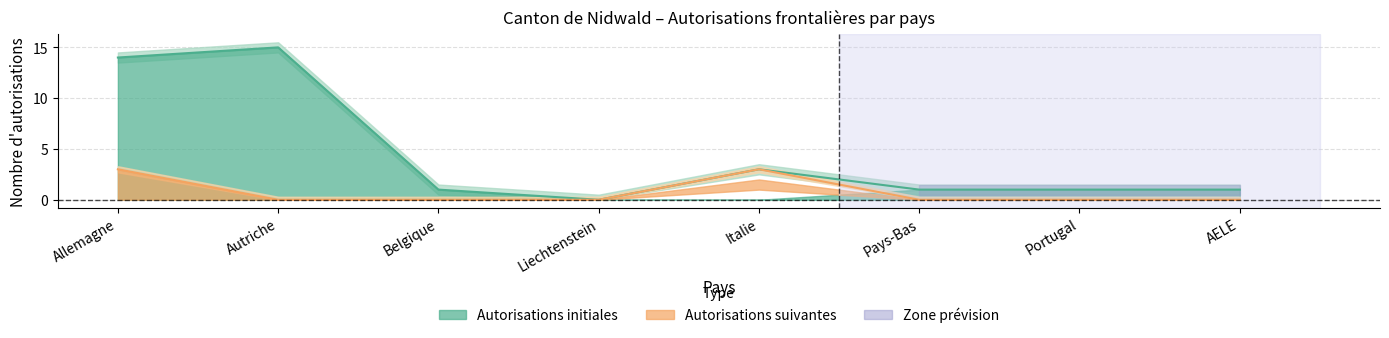

Reading left to right, list all the values displayed in this chart.

Total initial: Allemagne=14	Autriche=15	Belgique=1	Liechtenstein=0	Italie=3	Pays-Bas=1	Portugal=1	AELE=1
Total suivantes: Allemagne=3	Autriche=0	Belgique=0	Liechtenstein=0	Italie=3	Pays-Bas=0	Portugal=0	AELE=0